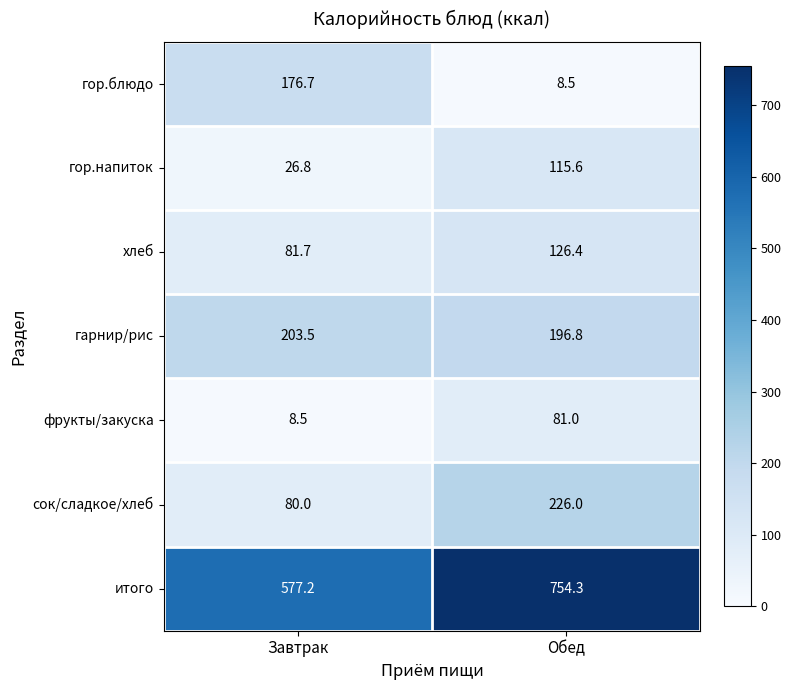

Count the number of categories in the chart.

2